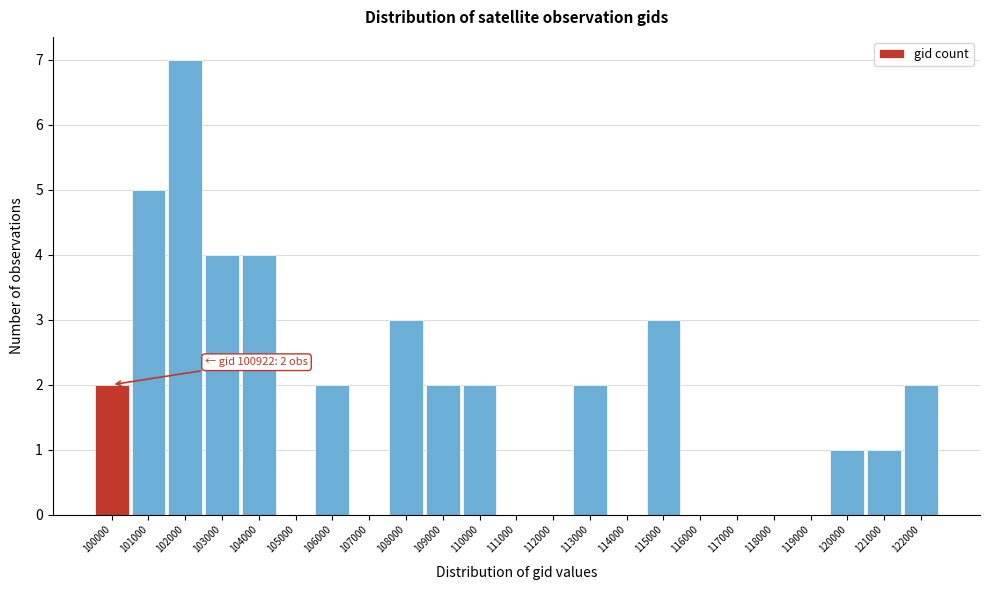

Reading left to right, list all the values displayed in this chart.

100000=2	101000=5	102000=7	103000=4	104000=4	105000=0	106000=2	107000=0	108000=3	109000=2	110000=2	111000=0	112000=0	113000=2	114000=0	115000=3	116000=0	117000=0	118000=0	119000=0	120000=1	121000=1	122000=2